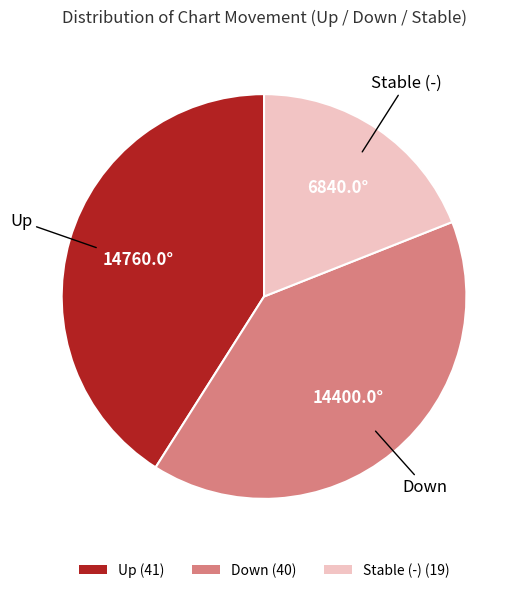

Approximately how many times larger is the value at Up (41) compared to Down (40)?

1.0